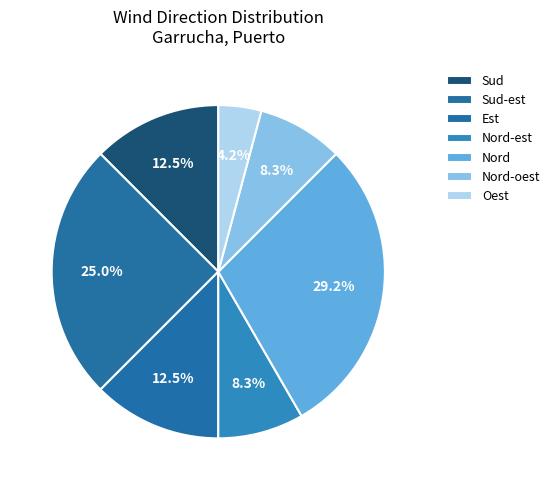

Count the number of slices in the pie.

7